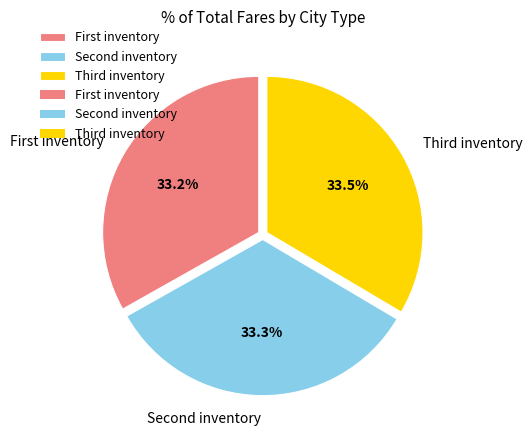

Is there a majority slice in this chart?

No